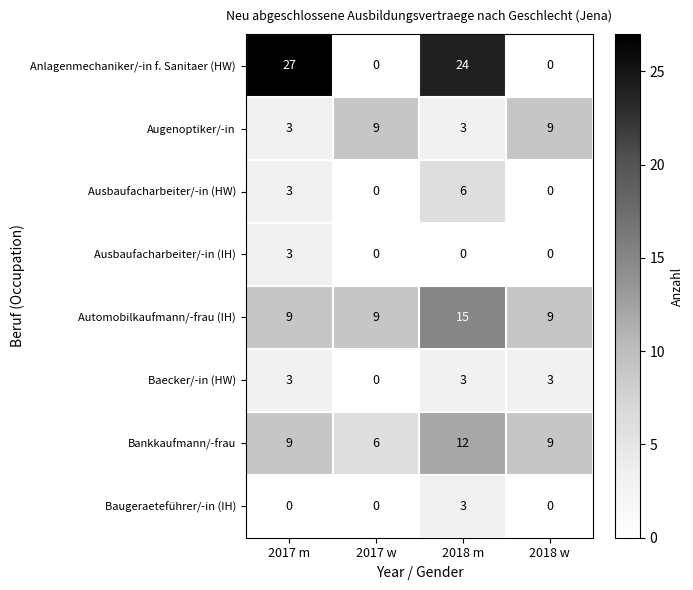

Which series has the largest range (max minus min)?

Anlagenmechaniker/-in f. Sanitaer (HW)